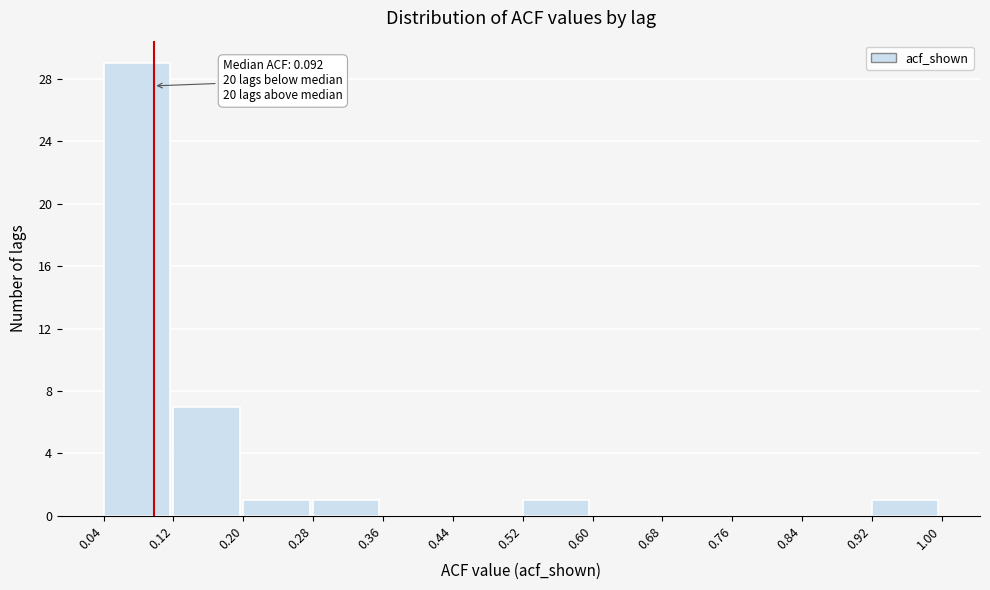

Over which range of the x-axis is the bar tallest?

0.04 to 0.12